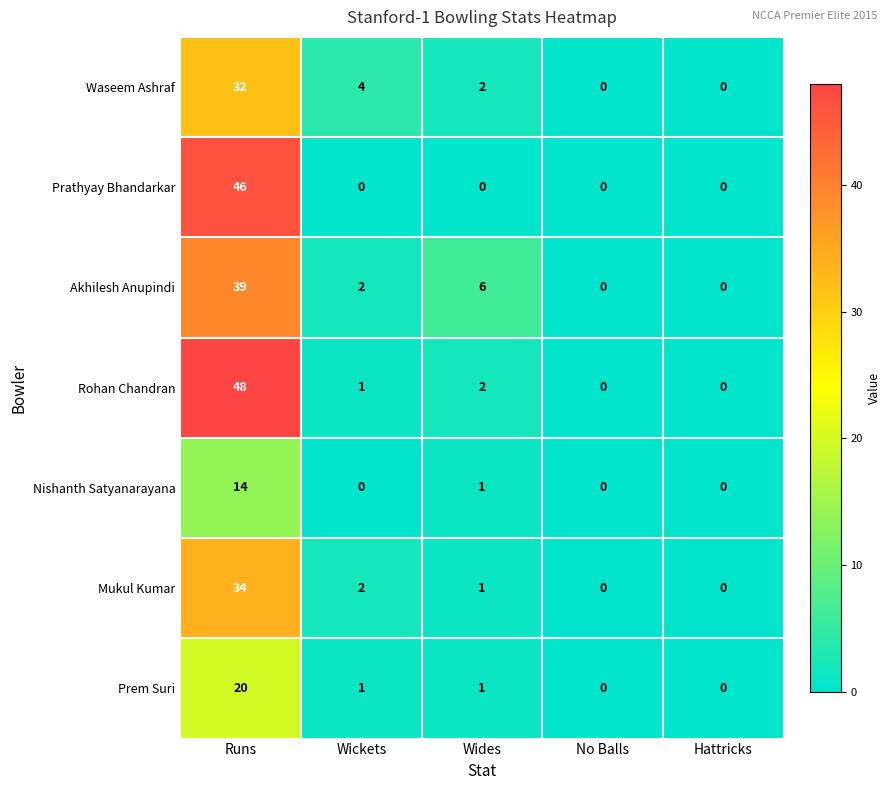

How many distinct data groups are displayed?

7